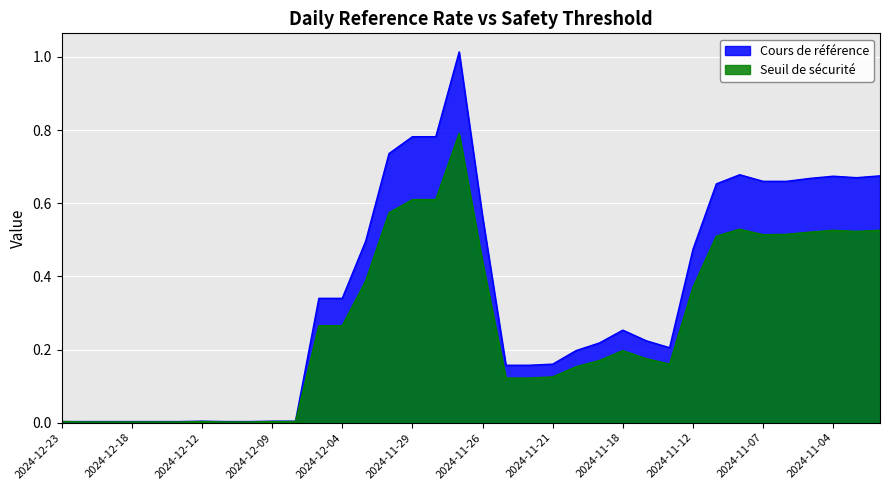

What is the maximum value shown in the chart?

1.0